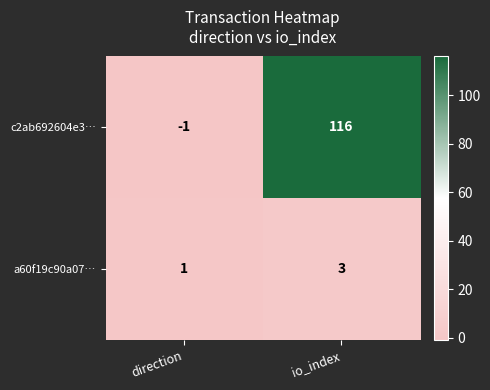

How many data points in a60f19c90a07… are less than 3?

1